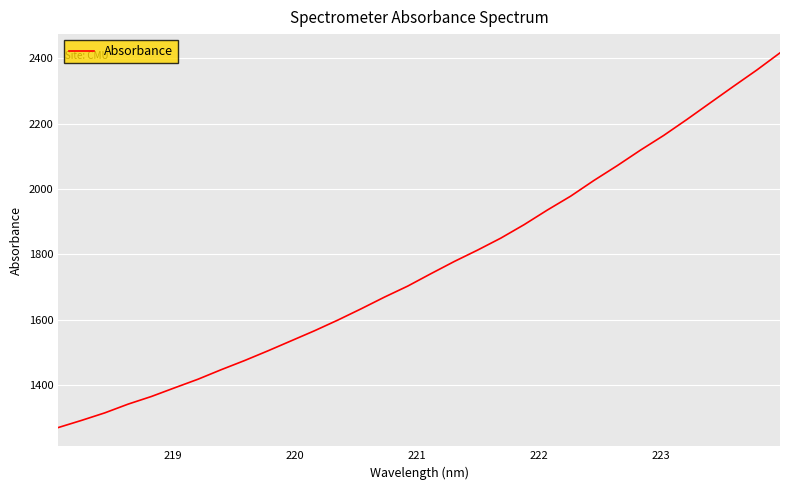

What is the minimum value shown in the chart?

1270.4